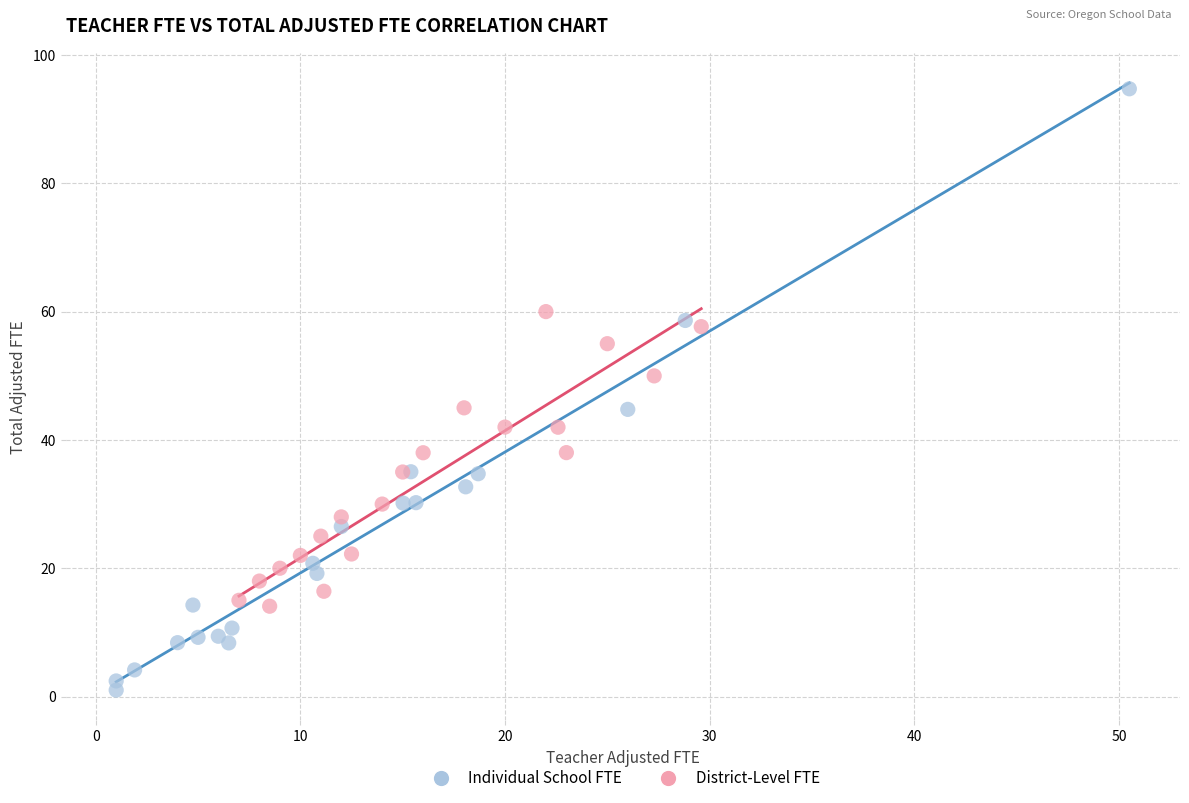

What are all the series names shown in the legend?

Individual School FTE, District-Level FTE